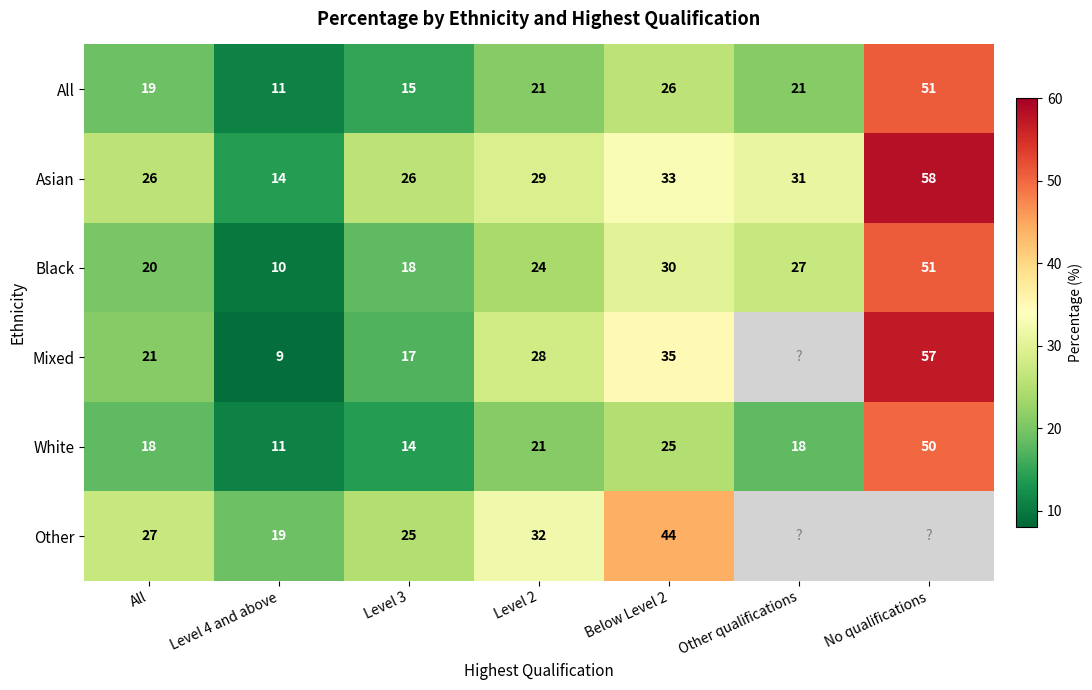

How many categories are shown in the chart?

7